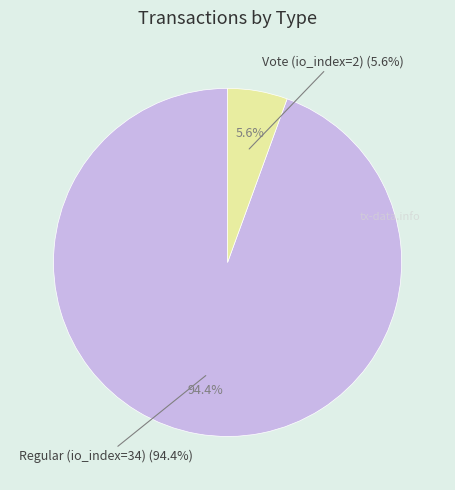

What is the change in value from Regular (io_index=34) to Vote (io_index=2)?

-32